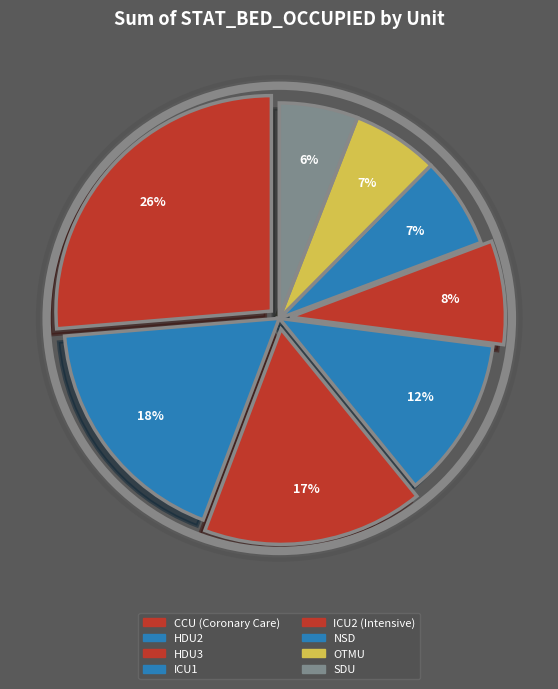

Count the number of slices in the pie.

8